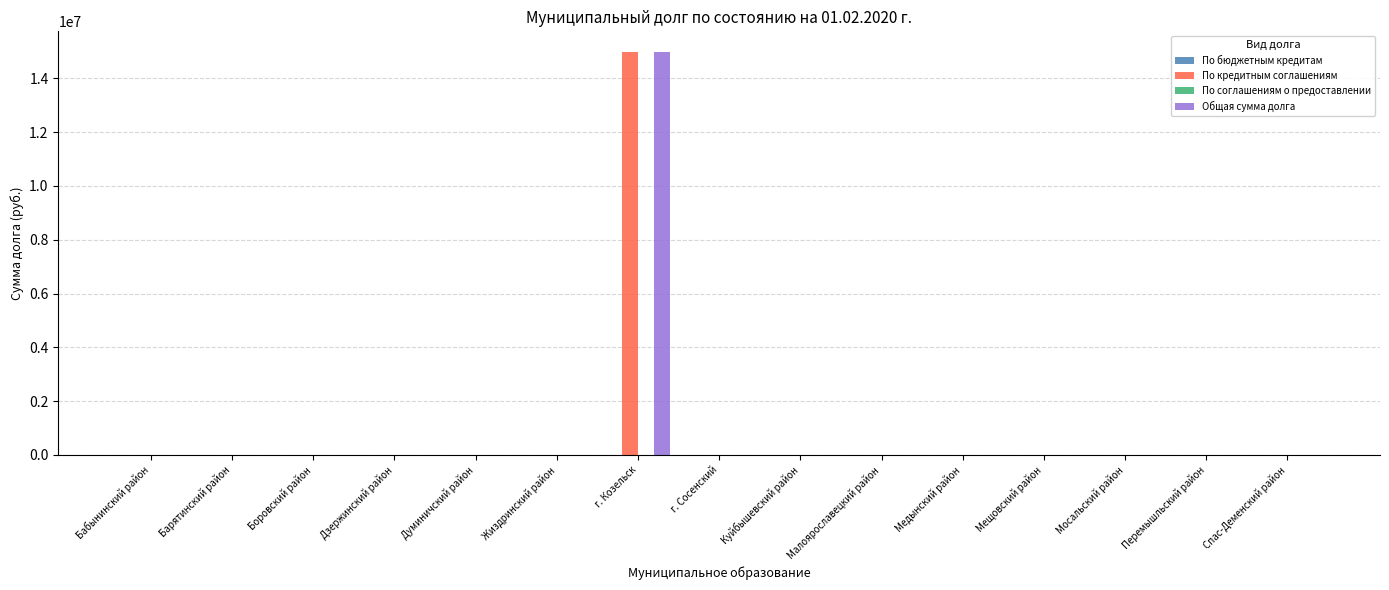

What is the sum of the Общая сумма долга values at Куйбышевский район and г. Козельск?

15000000